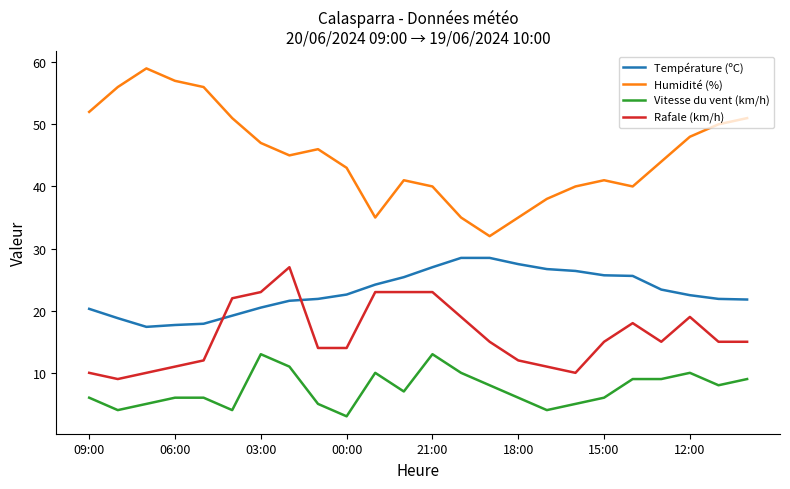

Which series has the largest range (max minus min)?

Humidité (%)